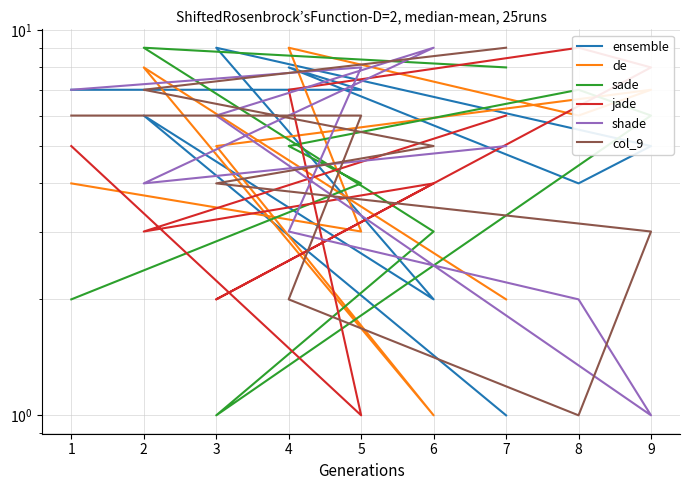

Where is the first local minimum for sade?

3